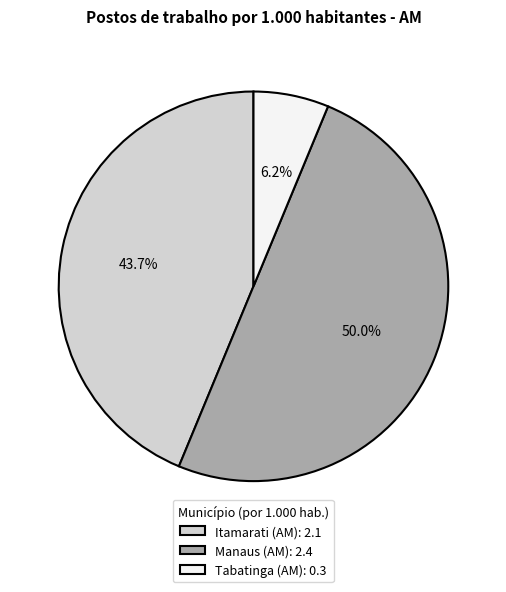

The Tabatinga (AM) slice represents 6% of the pie. True or false?

True